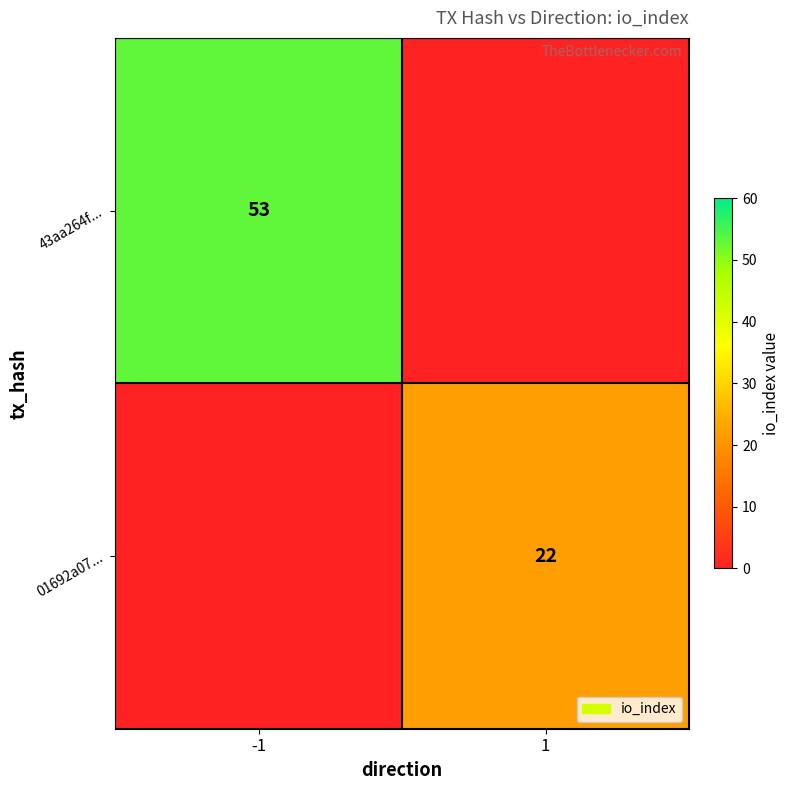

True or false: 01692a07... has a value of 22 at 1.

True